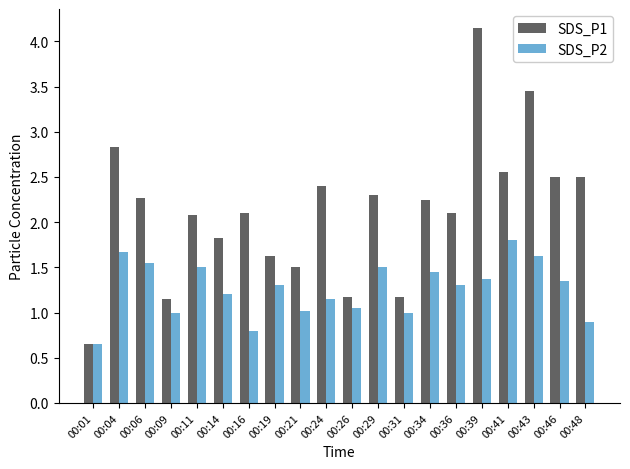

What is the difference between the highest and lowest values at 00:21?

0.5